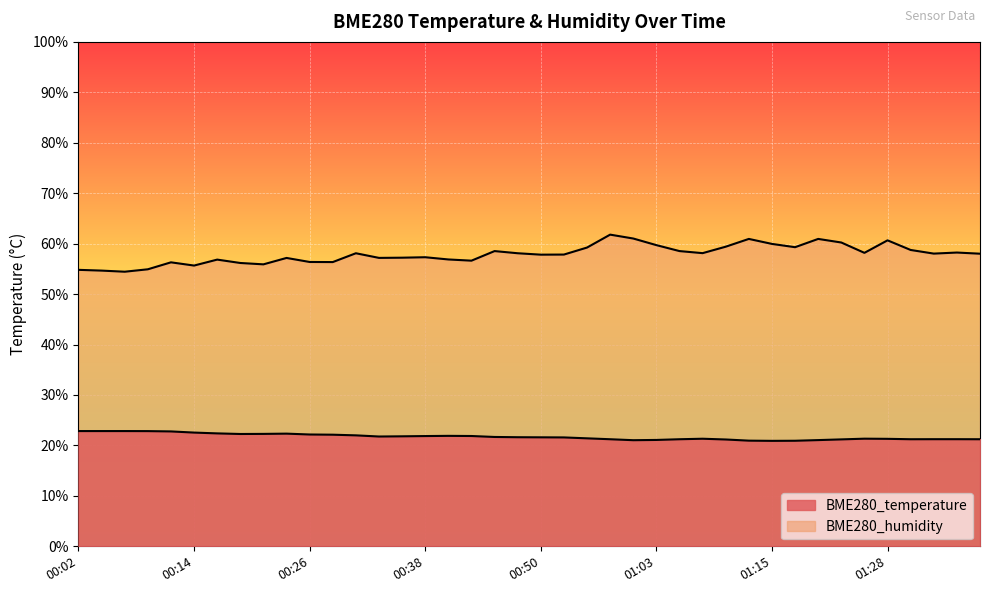

In BME280_temperature, how many points are higher than both neighbors (excluding endpoints)?

4